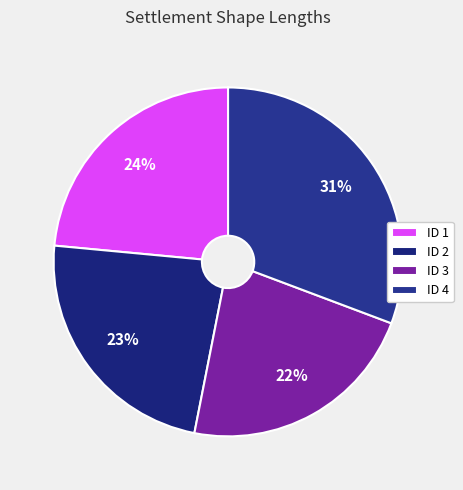

Count the number of slices in the pie.

4